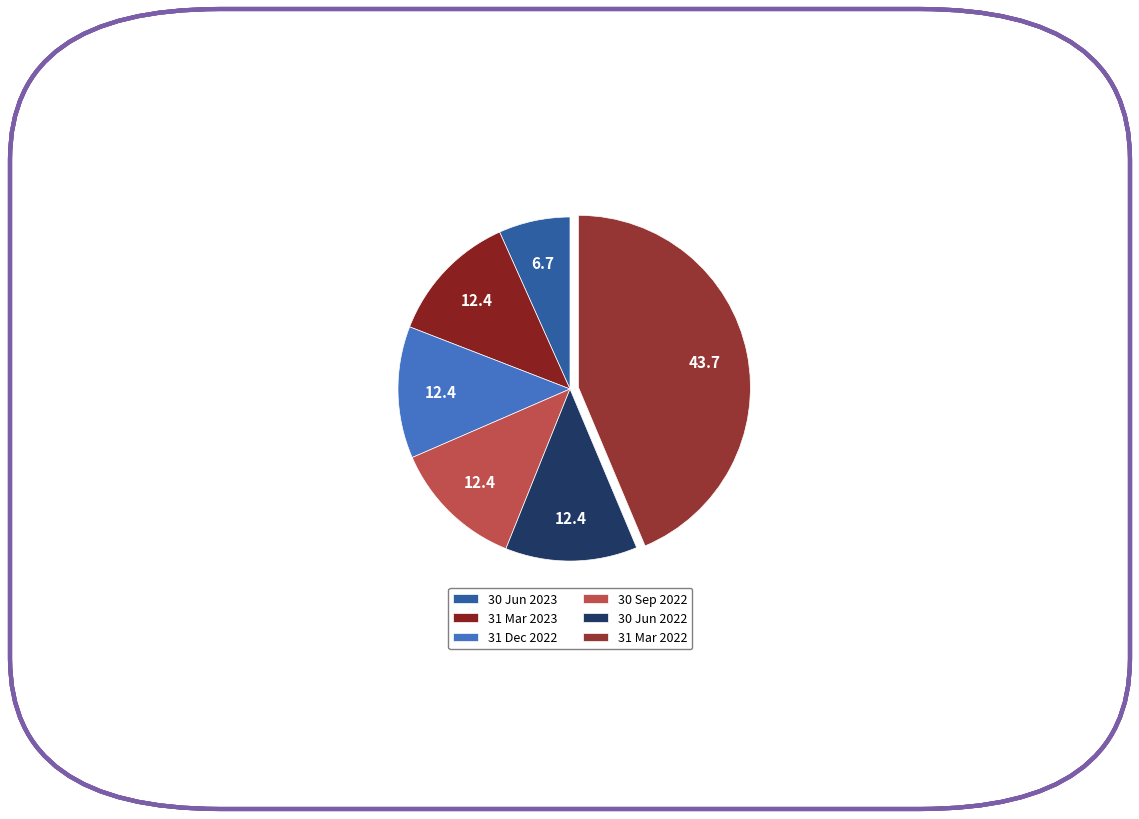

Does 31 Mar 2022 account for over 50% of the chart?

No